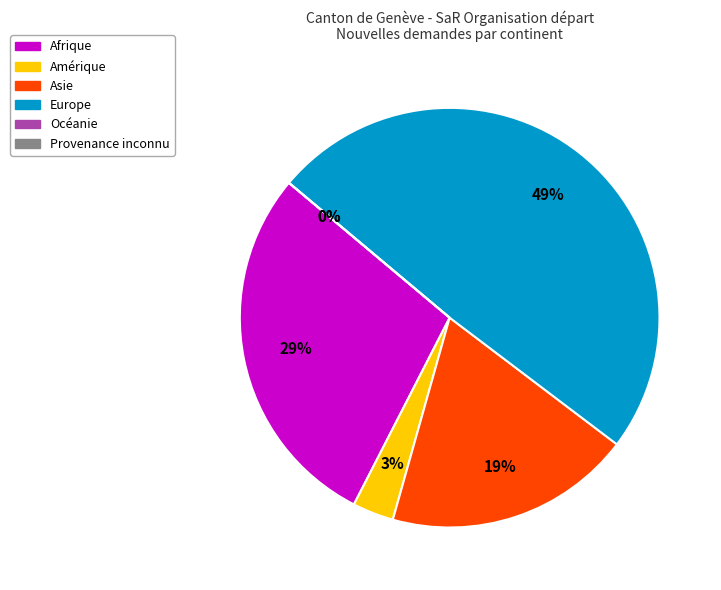

Does Provenance inconnu represent more than half of the total?

No